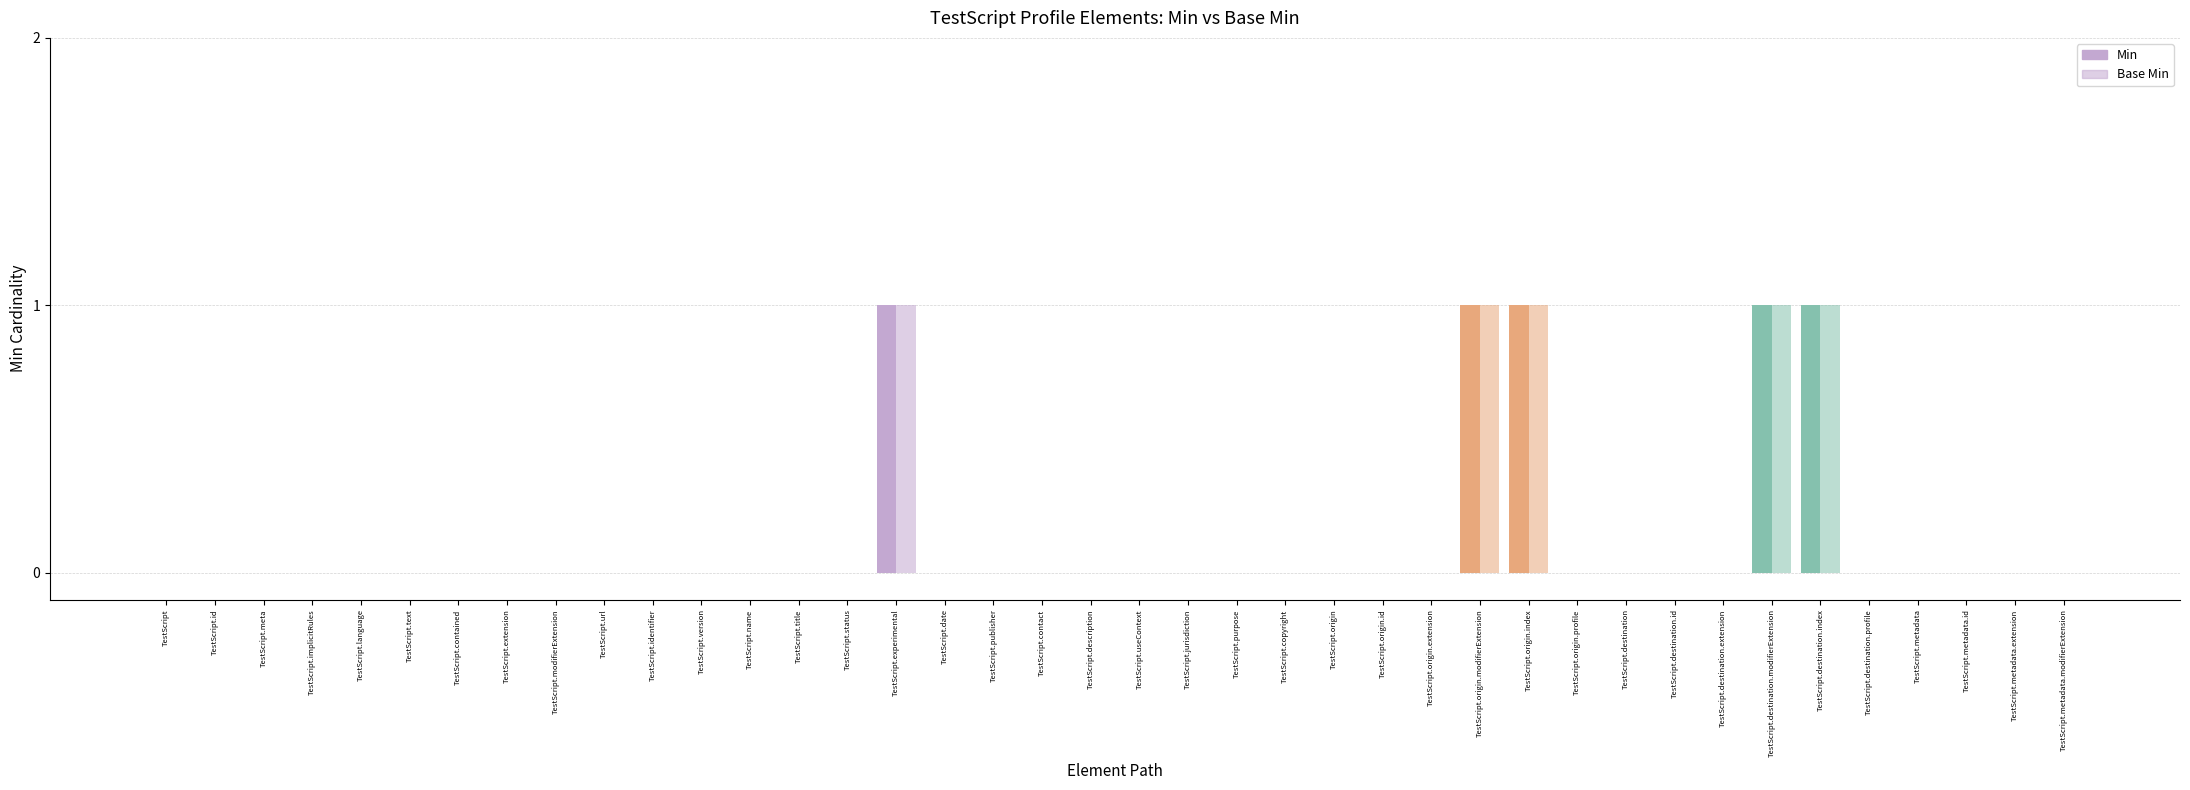

How many distinct data groups are displayed?

2